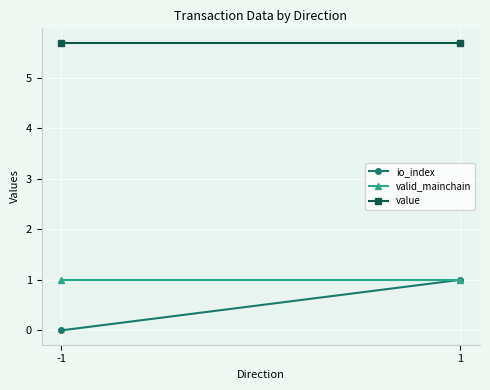

Which label corresponds to the largest value in the chart?

-1